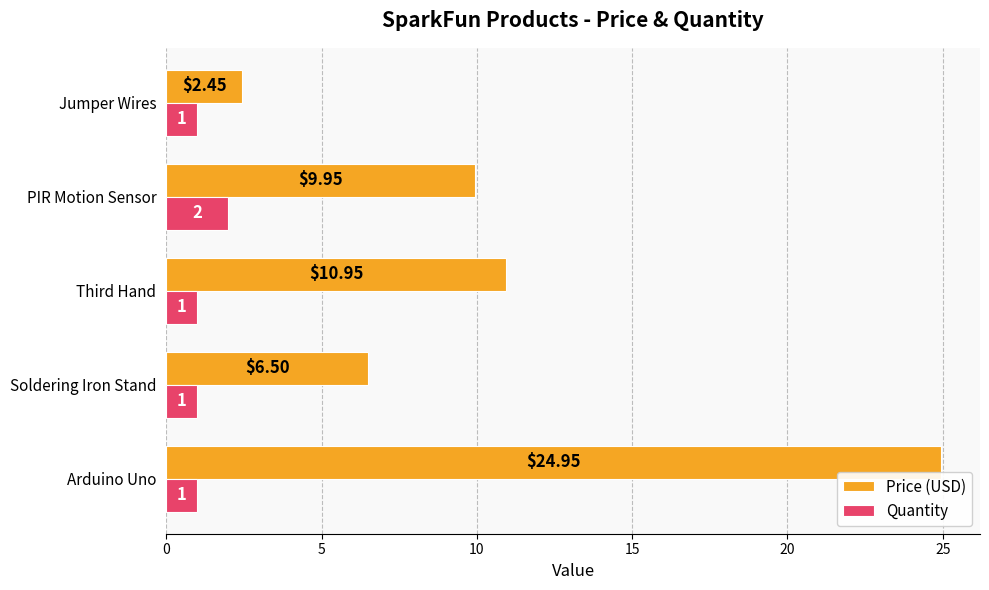

Which category has the highest value in the Price (USD) series?

Arduino Uno